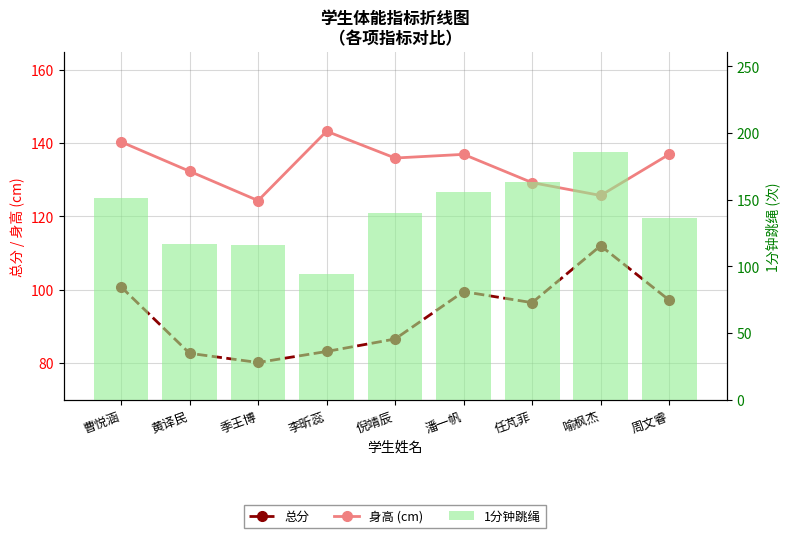

What is the average value of the 1分钟跳绳 series?

139.9